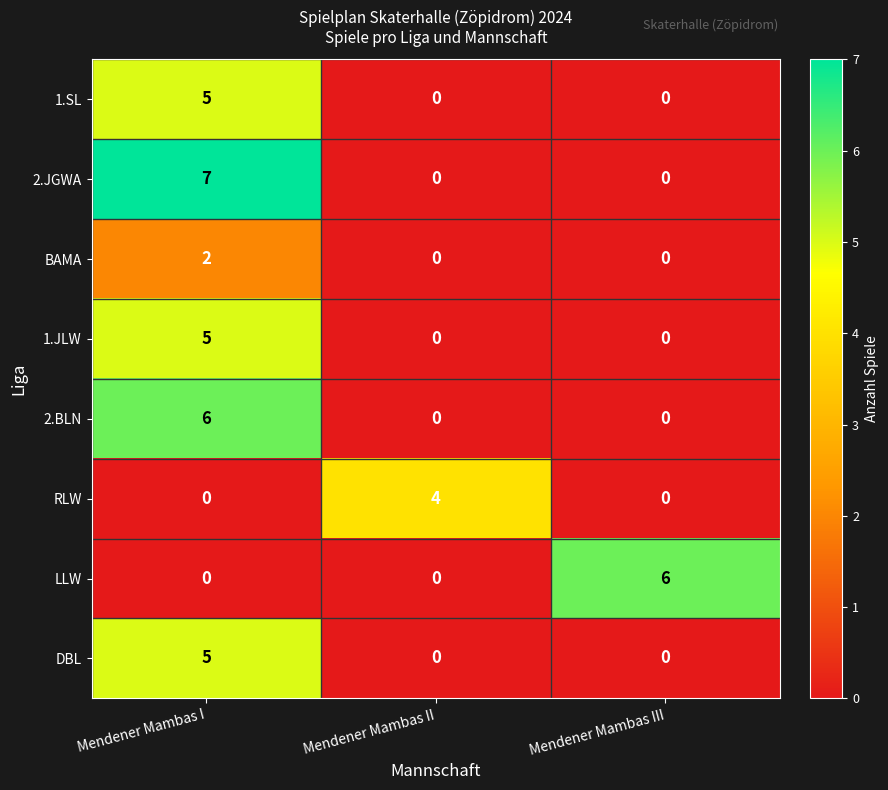

The 2.JGWA series shows 7 at Mendener Mambas I. True or false?

True